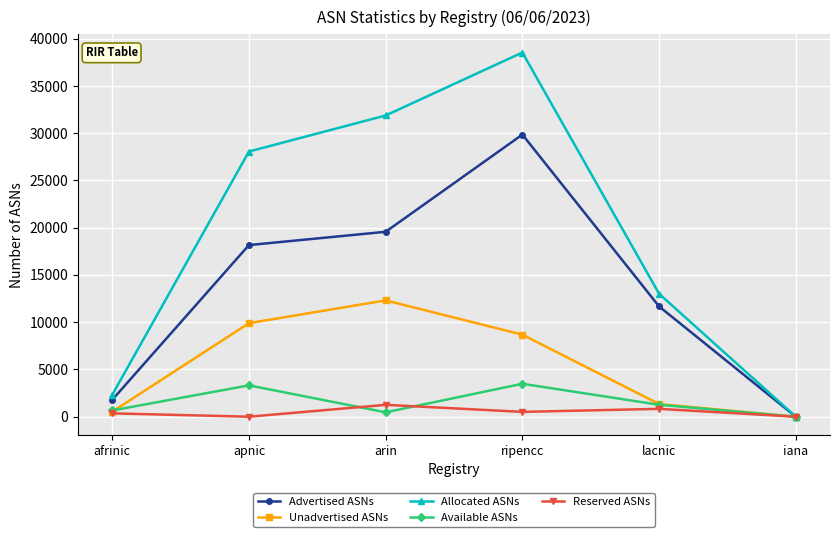

What is the average value of the Unadvertised ASNs series?

5460